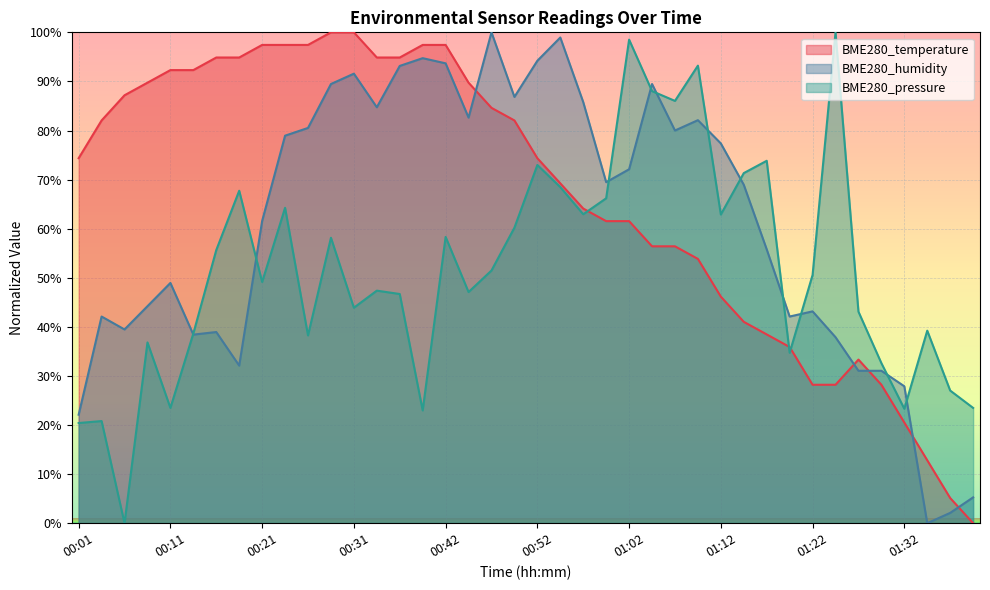

How many distinct data groups are displayed?

3